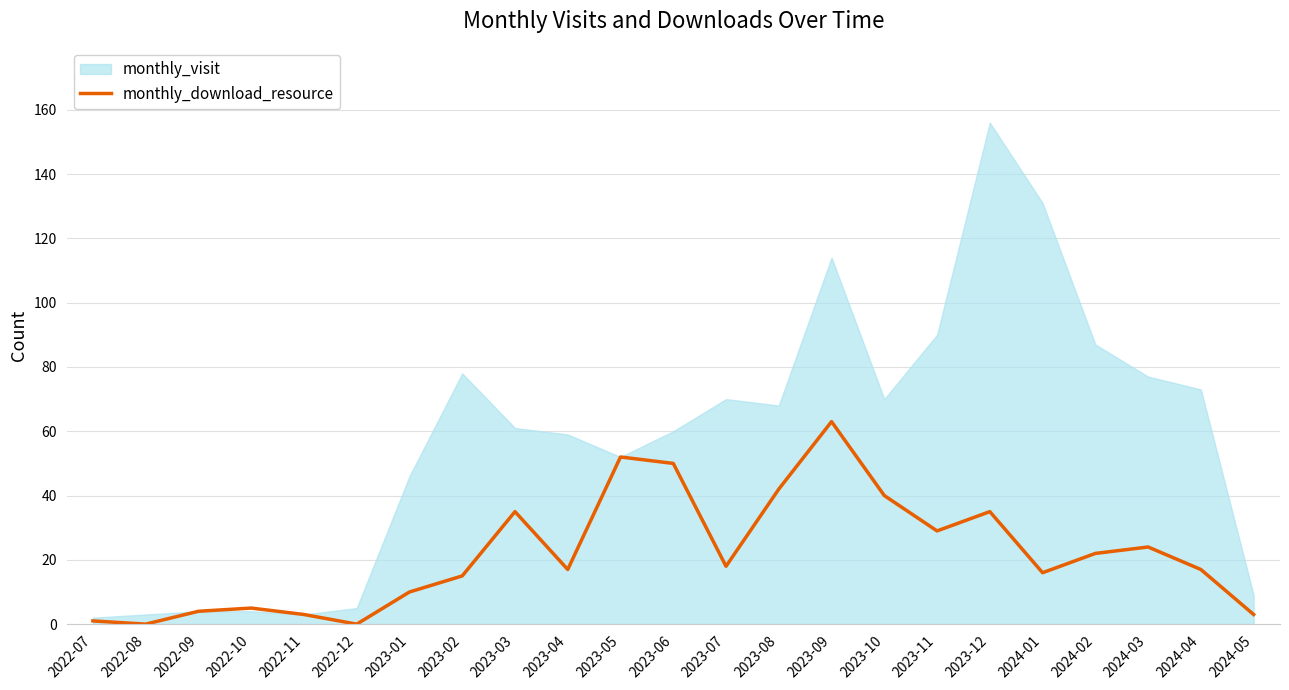

Which has a higher value, 2023-10 or 2023-02?

2023-10